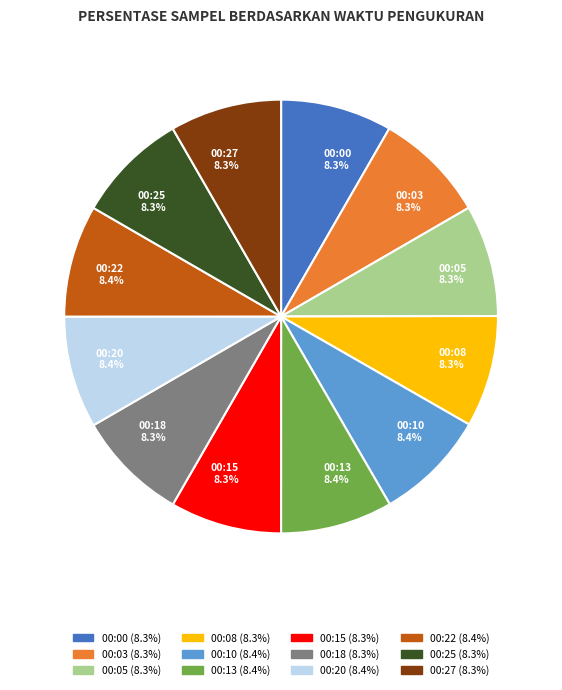

Is there a majority slice in this chart?

No